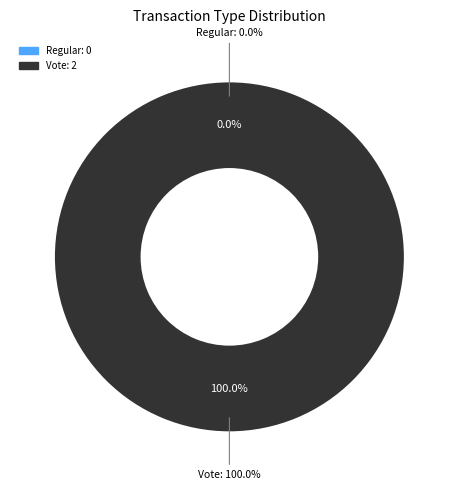

Is the sum of Vote and Regular greater than half?

Yes